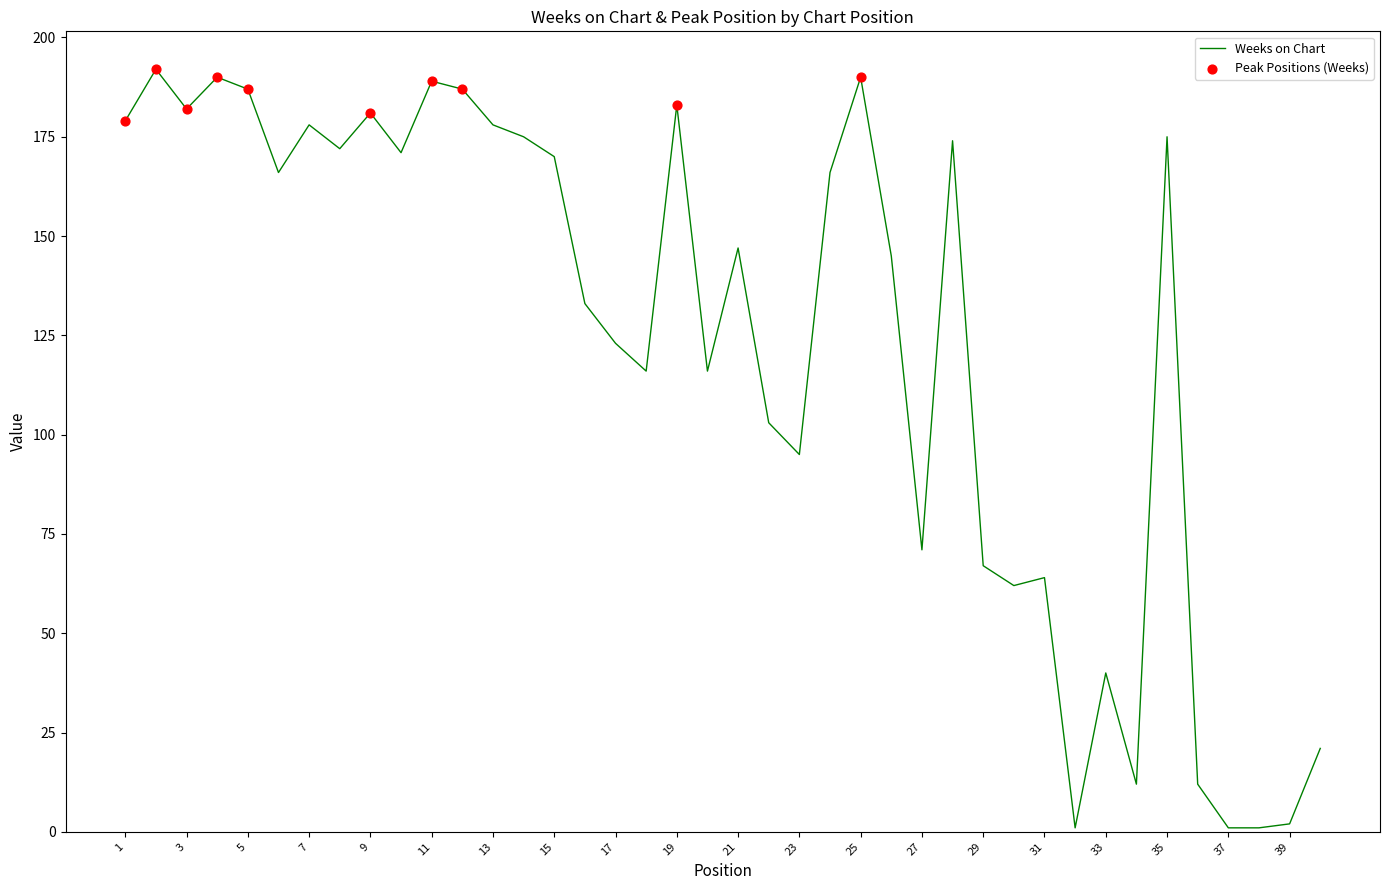

What is the difference between the maximum and minimum values?

191